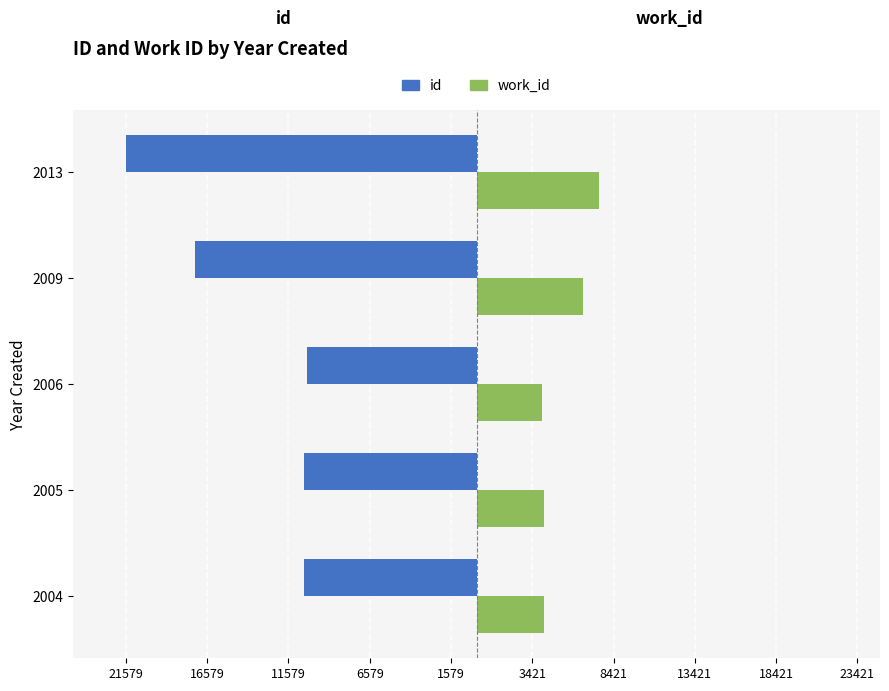

What are all the series names shown in the legend?

id, work_id